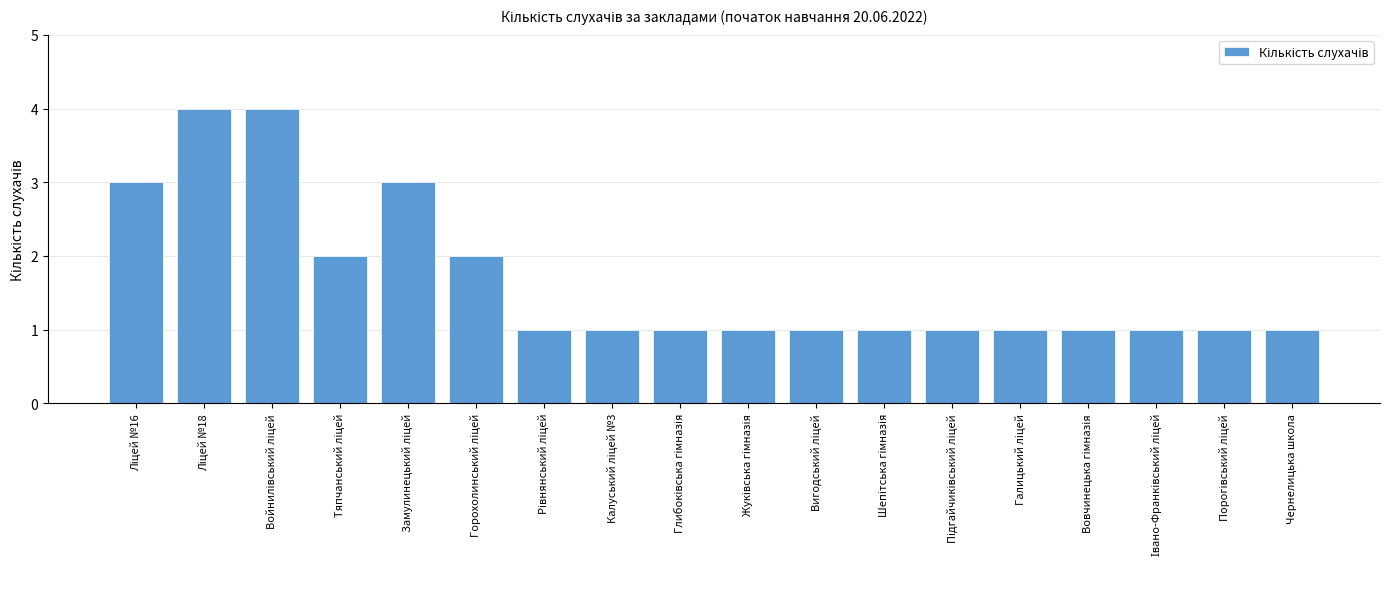

Are the bars horizontal?

No